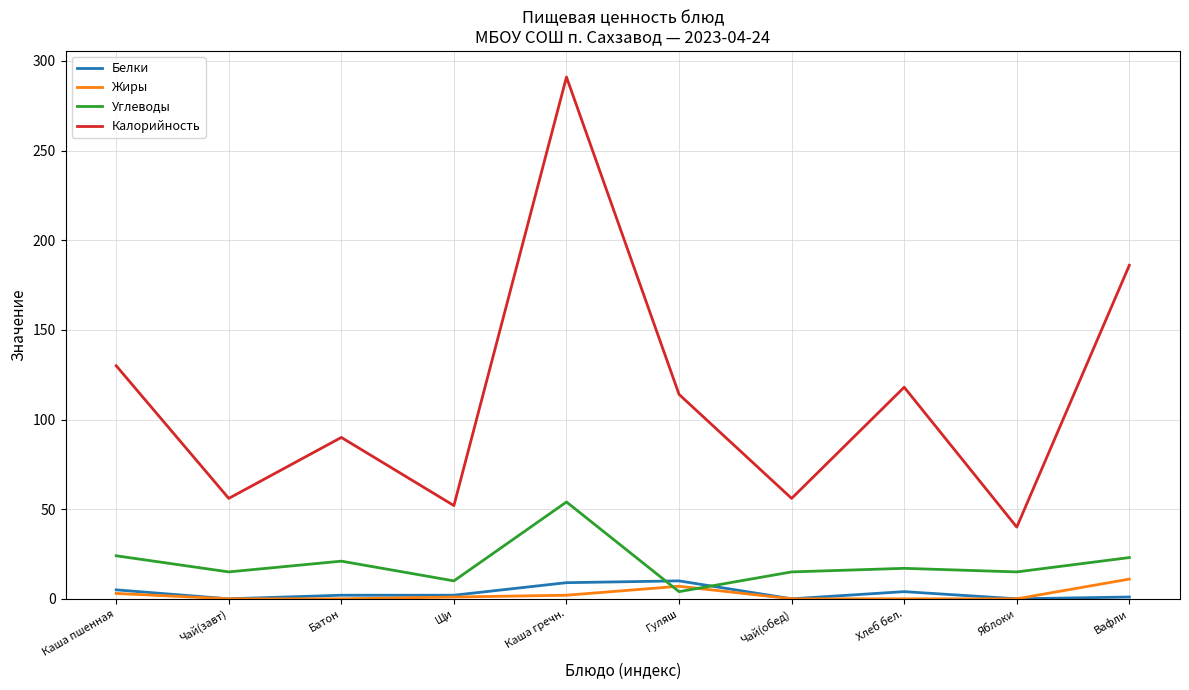

How many times do Углеводы and Жиры cross each other?

2